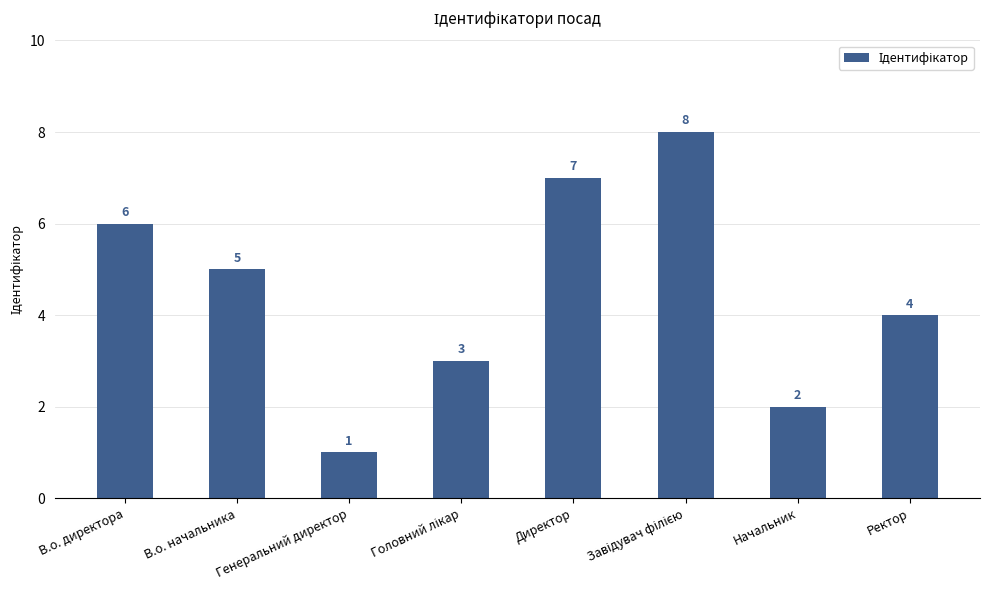

Which has a higher value, Ректор or Директор?

Директор